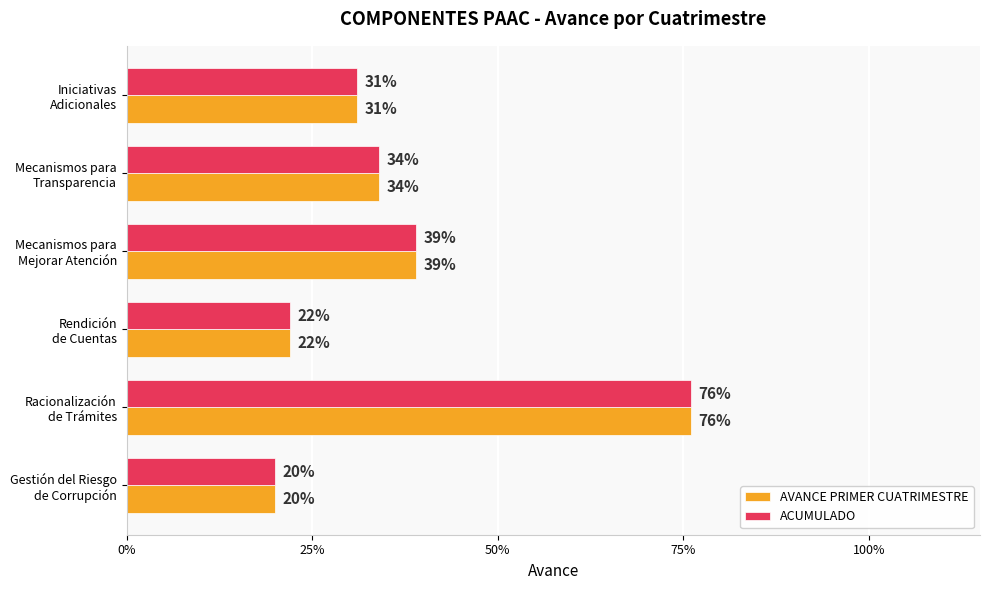

What are all the series names shown in the legend?

AVANCE PRIMER CUATRIMESTRE, ACUMULADO